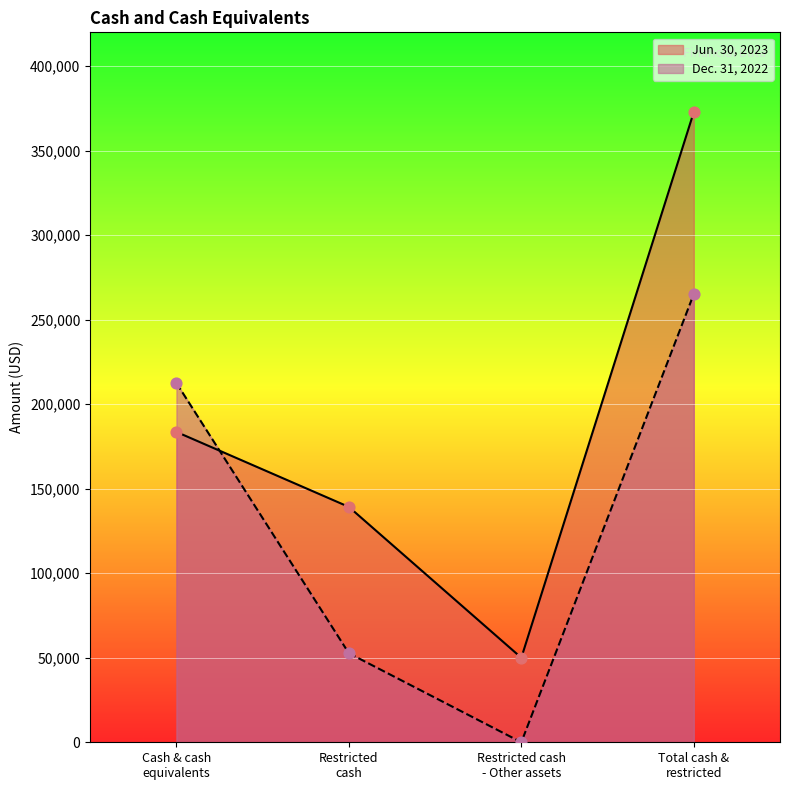

Is the value of Dec. 31, 2022 at Restricted cash - Other assets greater than the value of Jun. 30, 2023 at Restricted cash - Other assets?

No